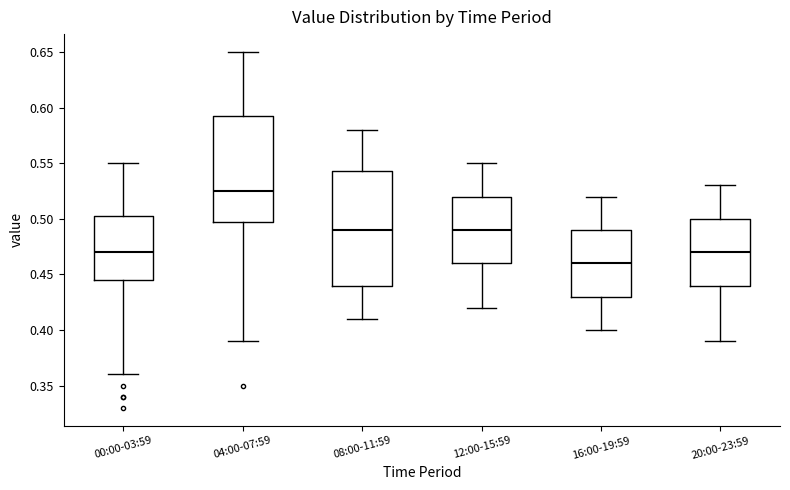

Reading left to right, read every box against the y-axis: the position of its median line, the range the box covers, and the ends of its whiskers. The values are not printed on the chart, so give them approximately, as read against the axis.

00:00-03:59: median 0.470, box 0.445 to 0.505, whiskers 0.360 to 0.550
04:00-07:59: median 0.525, box 0.500 to 0.595, whiskers 0.390 to 0.650
08:00-11:59: median 0.490, box 0.440 to 0.545, whiskers 0.410 to 0.580
12:00-15:59: median 0.490, box 0.460 to 0.520, whiskers 0.420 to 0.550
16:00-19:59: median 0.460, box 0.430 to 0.490, whiskers 0.400 to 0.520
20:00-23:59: median 0.470, box 0.440 to 0.500, whiskers 0.390 to 0.530